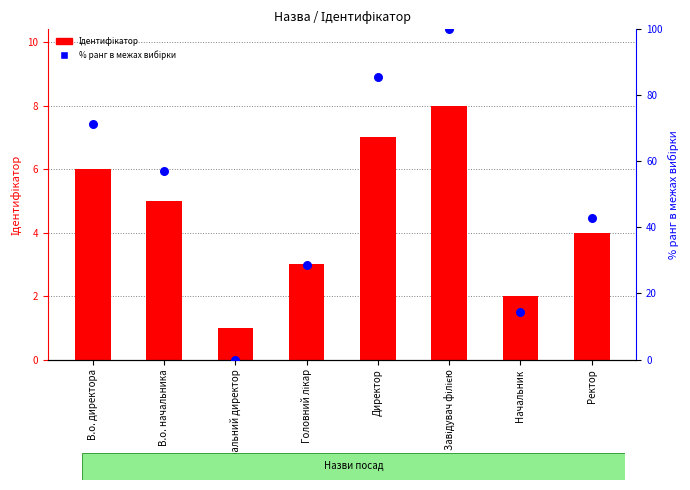

Which series reaches the maximum Y coordinate?

% ранг в межах вибірки